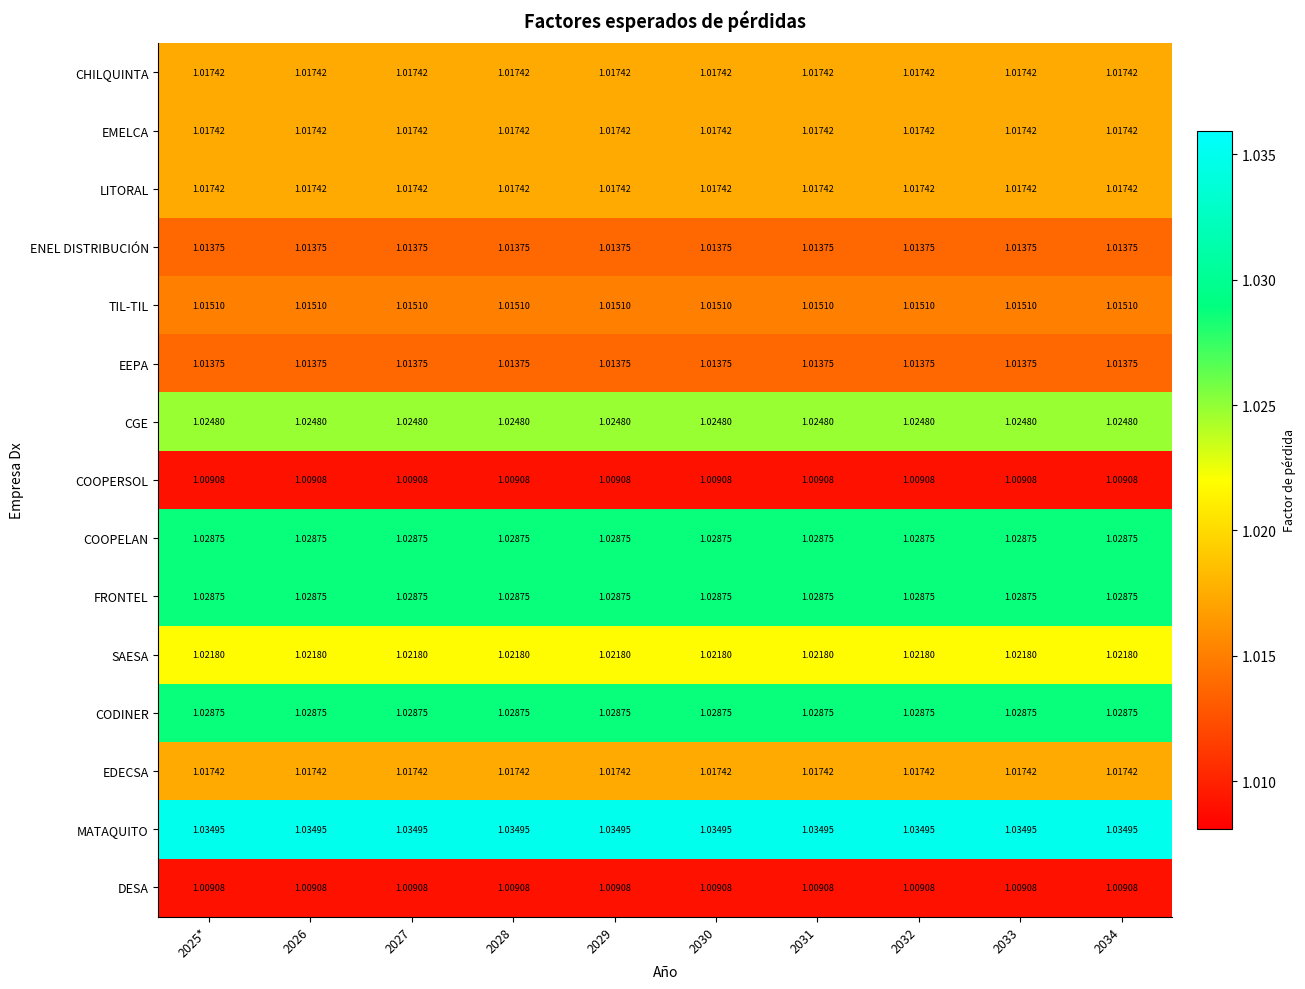

How many distinct data groups are displayed?

15